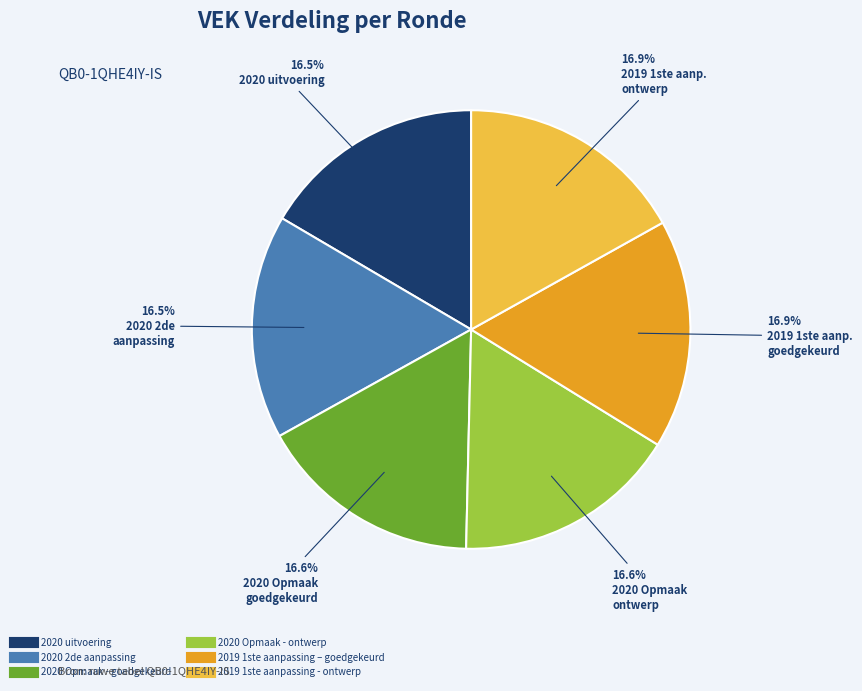

What percentage is the 2019 1ste aanpassing - ontwerp slice, to the nearest percent?

17%